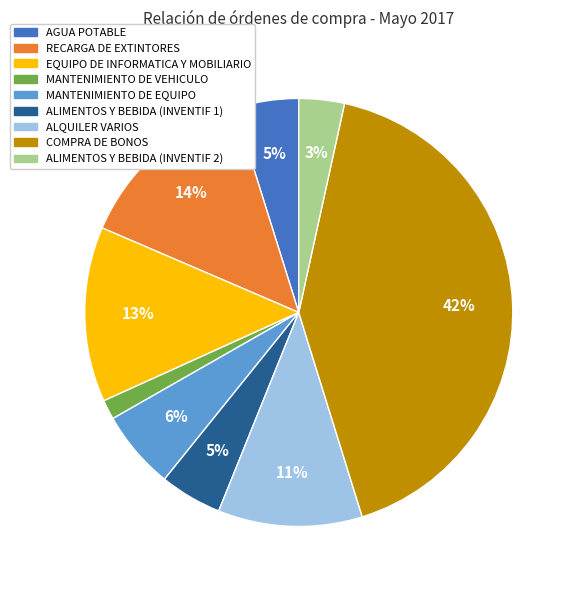

True or false: EQUIPO DE INFORMATICA Y MOBILIARIO accounts for 6% of the total.

False